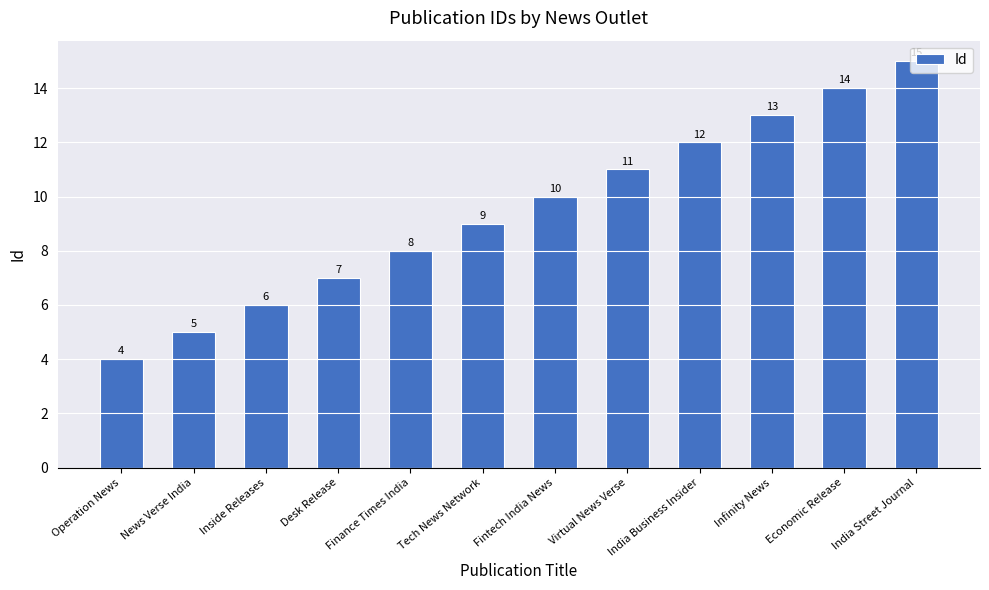

What is the label of the 9th bar from the left?

India Business Insider